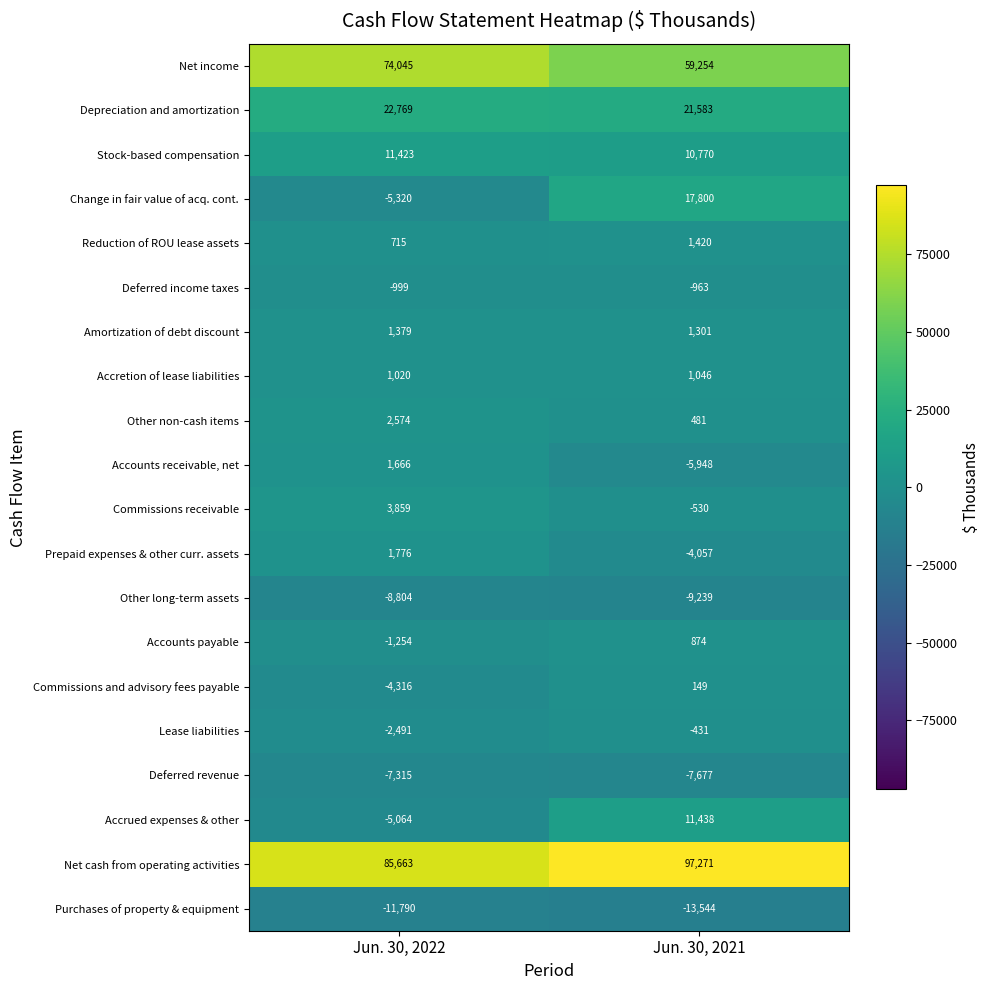

What is the spread (max minus min) of values at Jun. 30, 2022?

97453